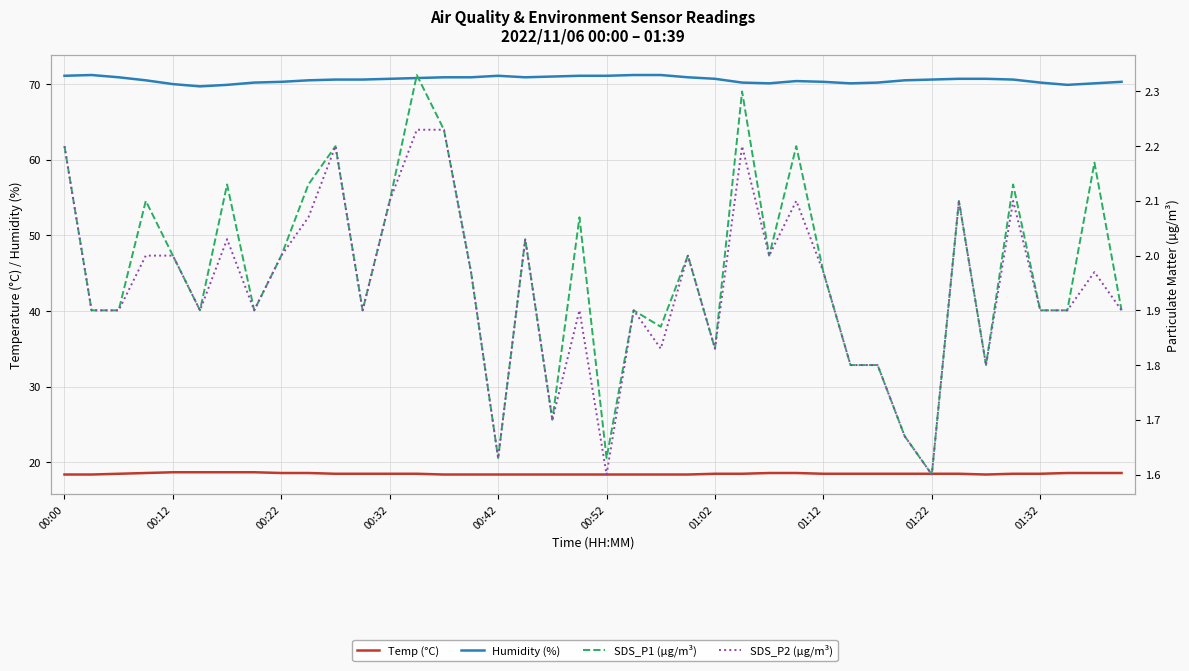

What is the difference between the second highest and second lowest values in the Humidity (%) series?

1.3